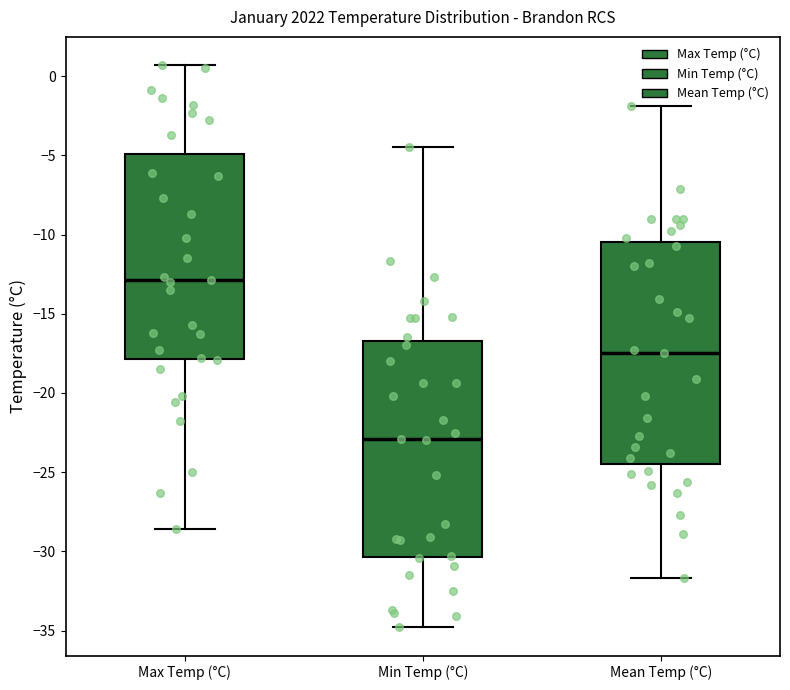

Reading left to right, transcribe this box plot: for each box, give where its median line is, the range the box spans, and where its two whiskers end, as read against the y-axis. The values are not printed on the chart, so give them approximately, as read against the axis.

Max Temp (°C): median -13.0, box -18.0 to -5.0, whiskers -28.5 to 0.5
Min Temp (°C): median -23.0, box -30.5 to -16.5, whiskers -35.0 to -4.5
Mean Temp (°C): median -17.5, box -24.5 to -10.5, whiskers -31.5 to -2.0